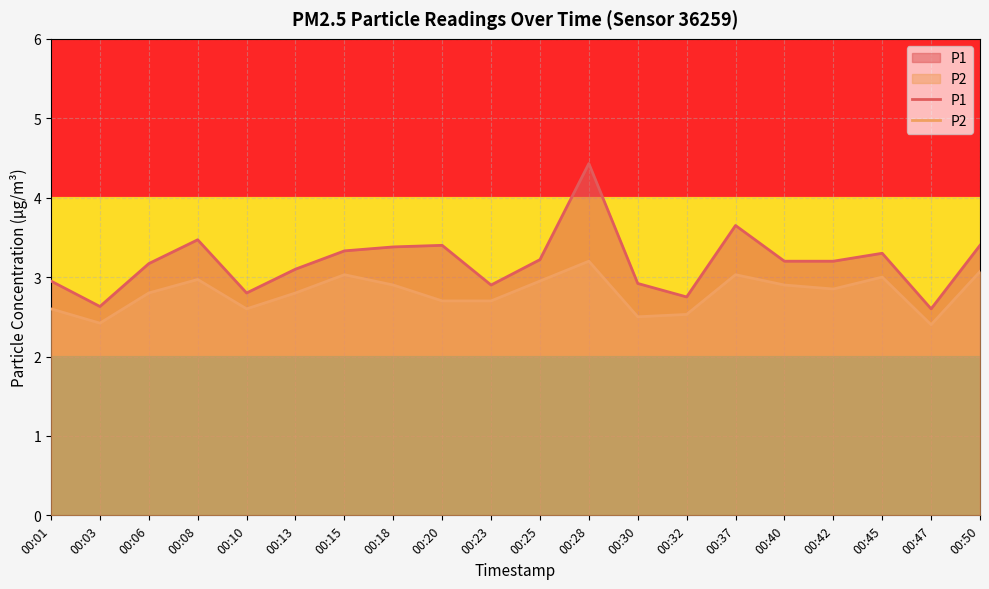

The value of P2 at 00:50 is 3.1. True or false?

True